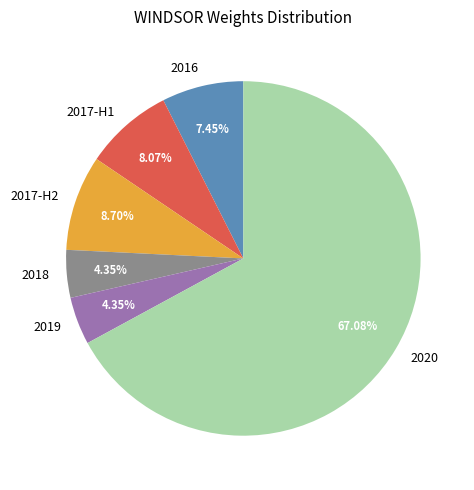

Which slice represents more than half of the pie?

2020